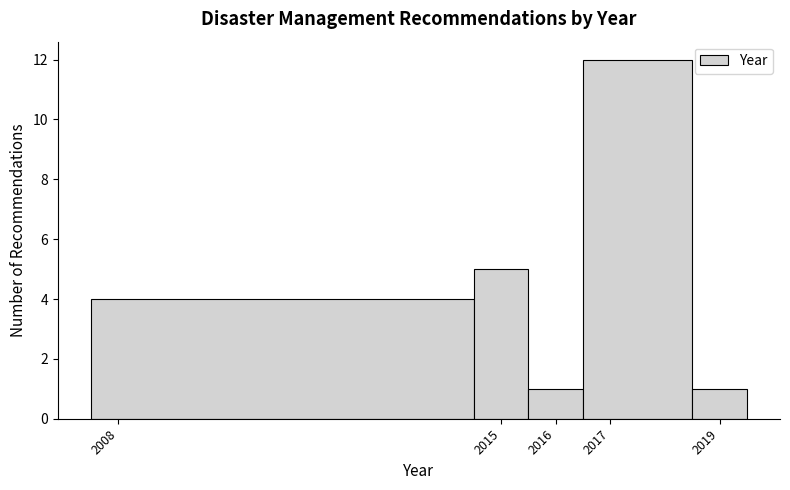

Over which range of the x-axis is the bar tallest?

2016.5 to 2018.5